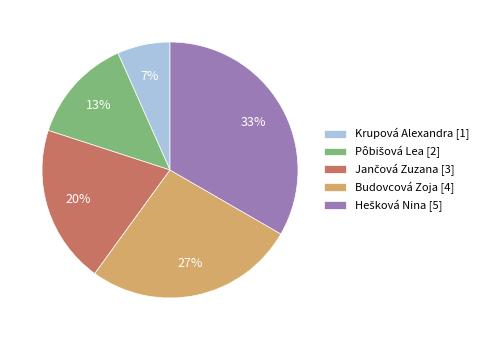

True or false: Budovcová Zoja [4] accounts for 19% of the total.

False